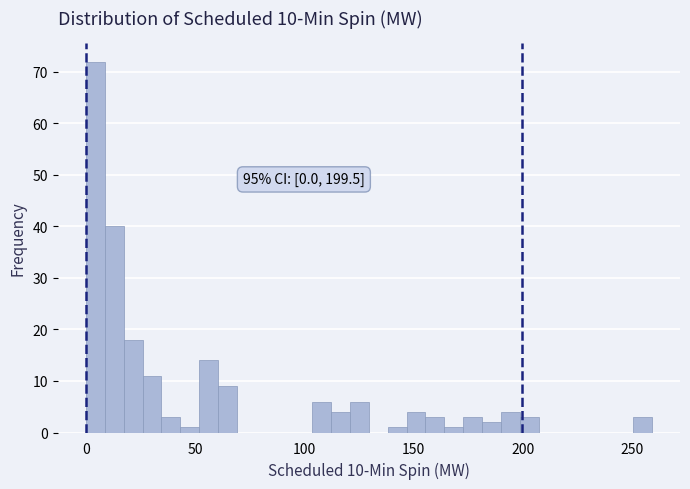

Read against the x-axis, roughly where is the centre of the tallest bar?

5